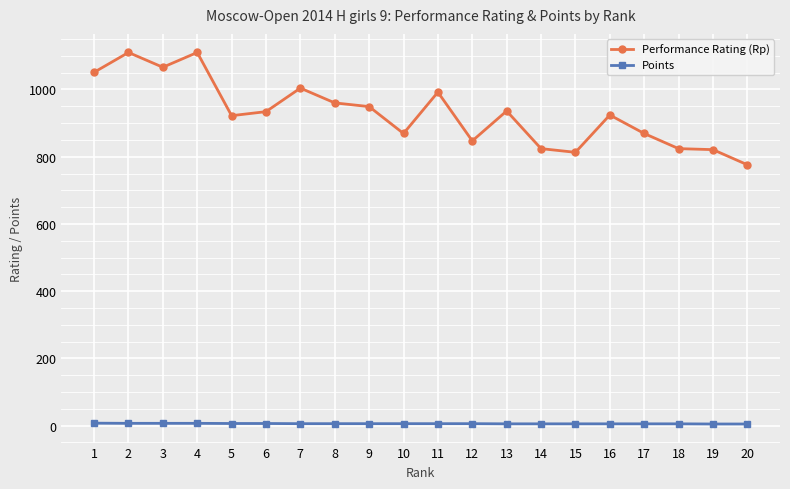

Which series changed the most between 7 and 10?

Performance Rating (Rp)